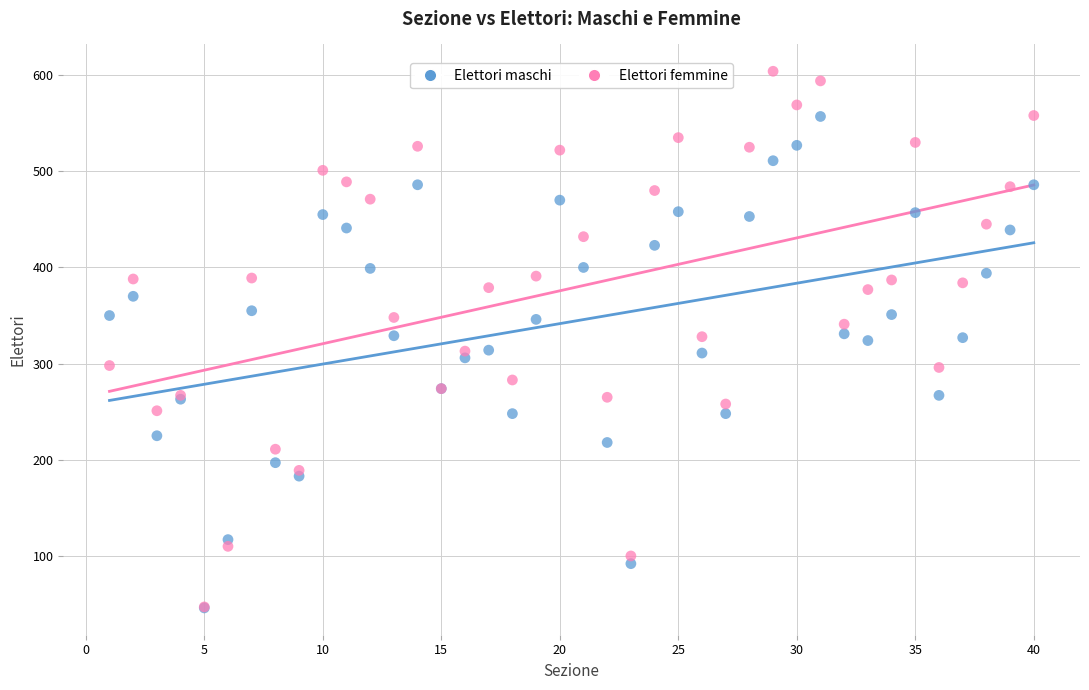

Which series contains the highest Y value?

Elettori femmine